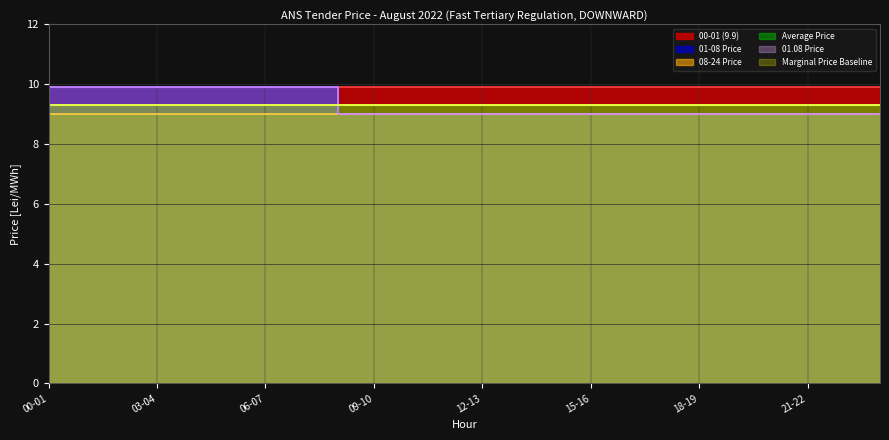

Reading right to left, list all the values displayed in this chart.

00-01 (9.9): 9.9	9.9	9.9	9.9	9.9	9.9	9.9	9.9	9.9	9.9	9.9	9.9	9.9	9.9	9.9	9.9	9.9	9.9	9.9	9.9	9.9	9.9	9.9	9.9
01-08 Price: 9.0	9.0	9.0	9.0	9.0	9.0	9.0	9.0	9.0	9.0	9.0	9.0	9.0	9.0	9.0	9.0	9.9	9.9	9.9	9.9	9.9	9.9	9.9	9.9
08-24 Price: 9.0	9.0	9.0	9.0	9.0	9.0	9.0	9.0	9.0	9.0	9.0	9.0	9.0	9.0	9.0	9.0	9.0	9.0	9.0	9.0	9.0	9.0	9.0	9.0
Average Price: 9.3	9.3	9.3	9.3	9.3	9.3	9.3	9.3	9.3	9.3	9.3	9.3	9.3	9.3	9.3	9.3	9.3	9.3	9.3	9.3	9.3	9.3	9.3	9.3
01.08 Price: 9.0	9.0	9.0	9.0	9.0	9.0	9.0	9.0	9.0	9.0	9.0	9.0	9.0	9.0	9.0	9.0	9.9	9.9	9.9	9.9	9.9	9.9	9.9	9.9
Marginal Price Baseline: 9.3	9.3	9.3	9.3	9.3	9.3	9.3	9.3	9.3	9.3	9.3	9.3	9.3	9.3	9.3	9.3	9.3	9.3	9.3	9.3	9.3	9.3	9.3	9.3